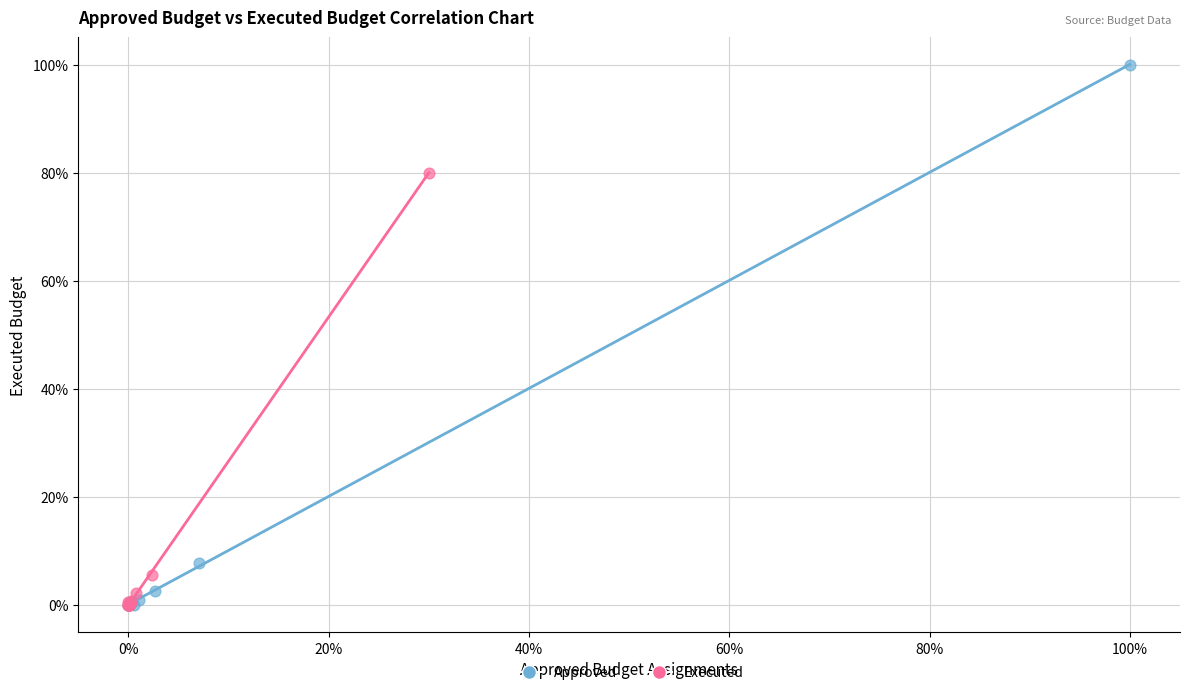

Which series contains the highest Y value?

Approved